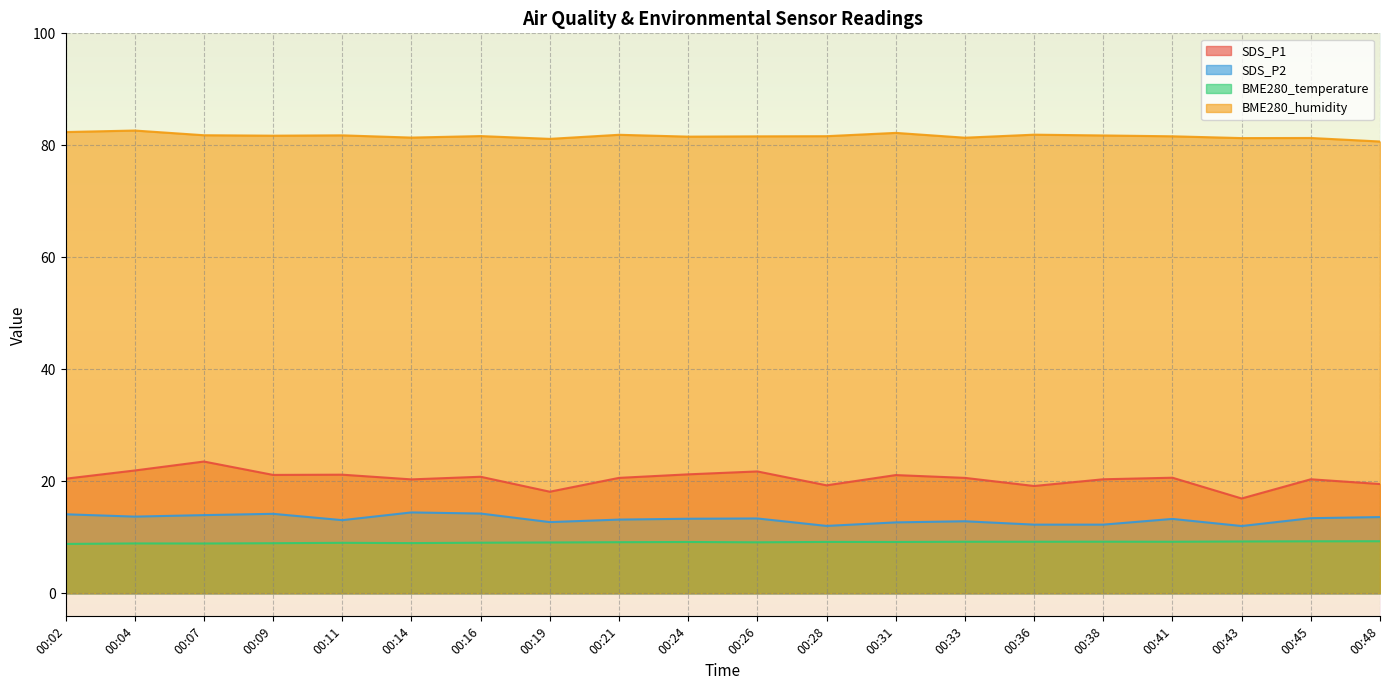

True or false: BME280_temperature and BME280_humidity cross at least once.

False